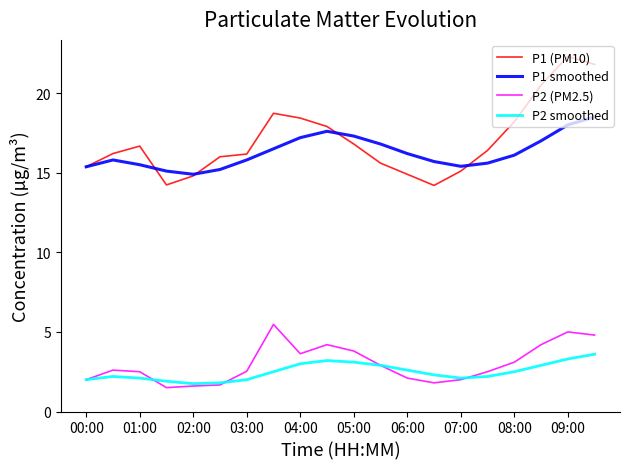

What is the minimum value shown in the chart?

1.5